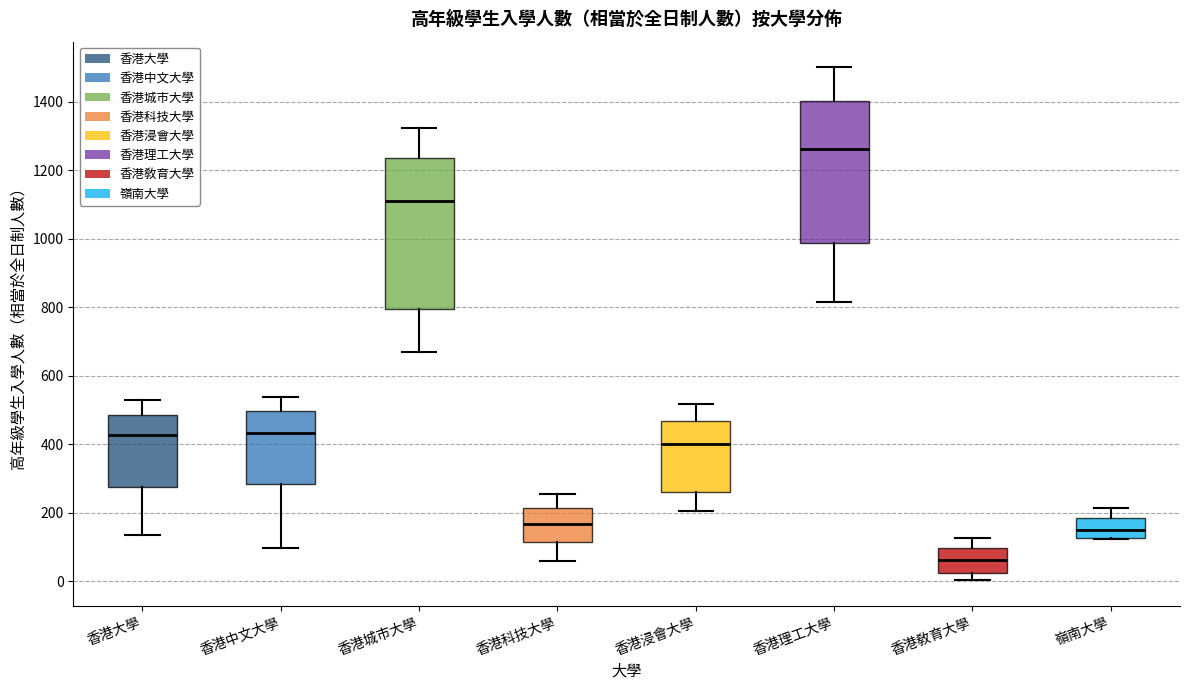

Which box's median line is the highest?

香港理工大學